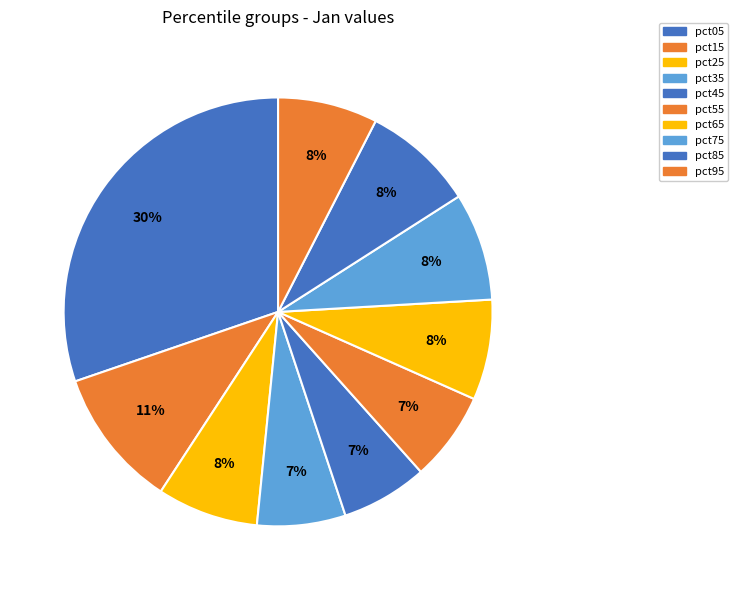

Does any single category account for the majority?

No